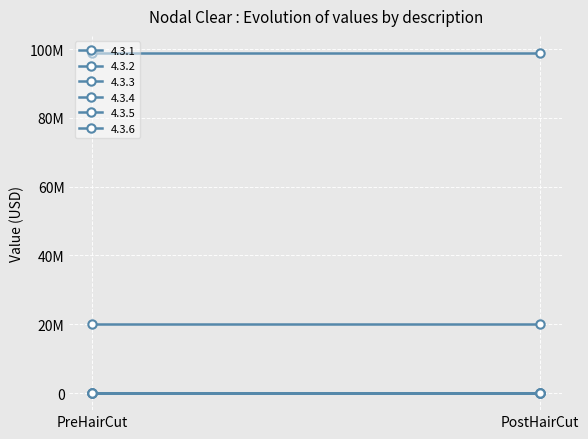

Is this an area chart (filled region under the line)?

No